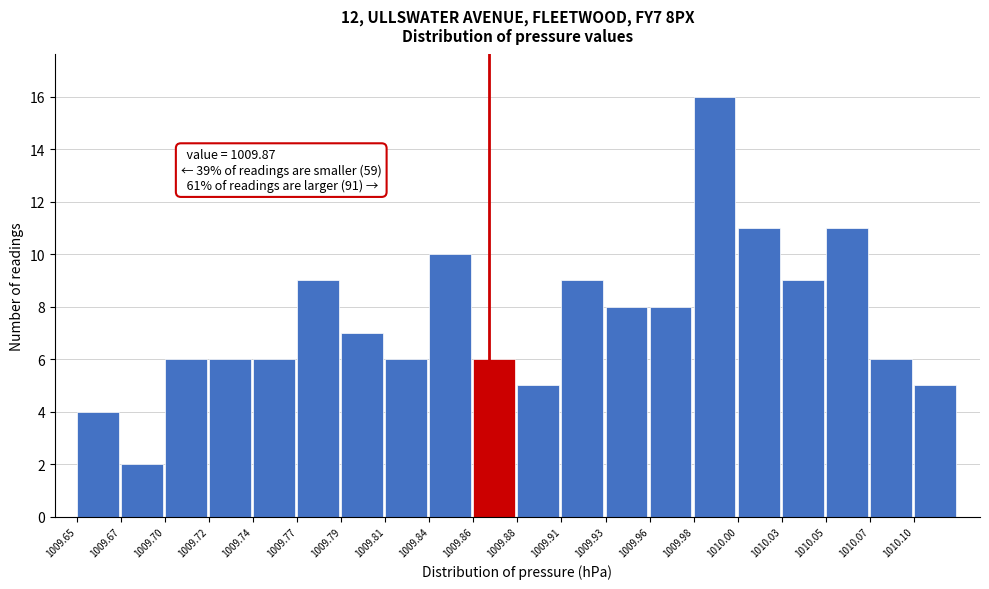

Reading left to right, what are all the values shown in this chart?

1009.65=4	1009.67=2	1009.70=6	1009.72=6	1009.74=6	1009.77=9	1009.79=7	1009.81=6	1009.84=10	1009.86=6	1009.88=5	1009.91=9	1009.93=8	1009.96=8	1009.98=16	1010.00=11	1010.03=9	1010.05=11	1010.07=6	1010.10=5